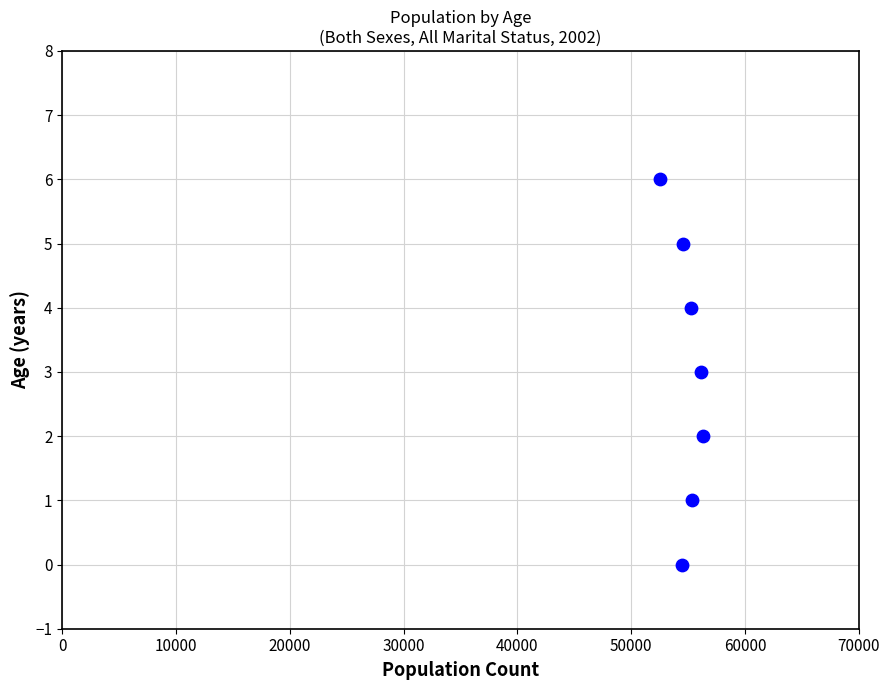

What is the range of Y values (max minus min)?

6